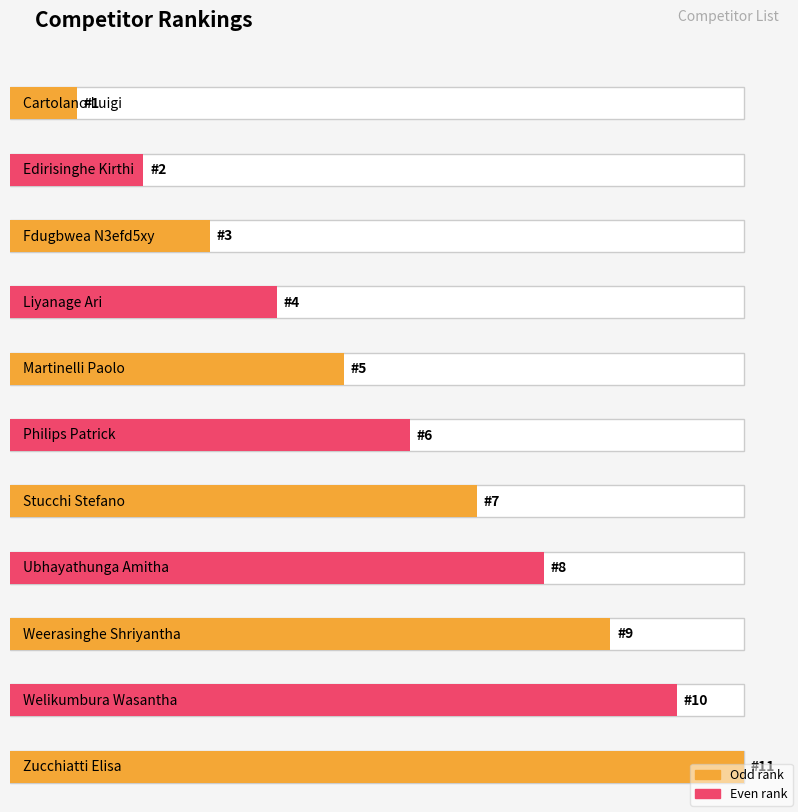

The value at Edirisinghe Kirthi is 2. True or false?

True